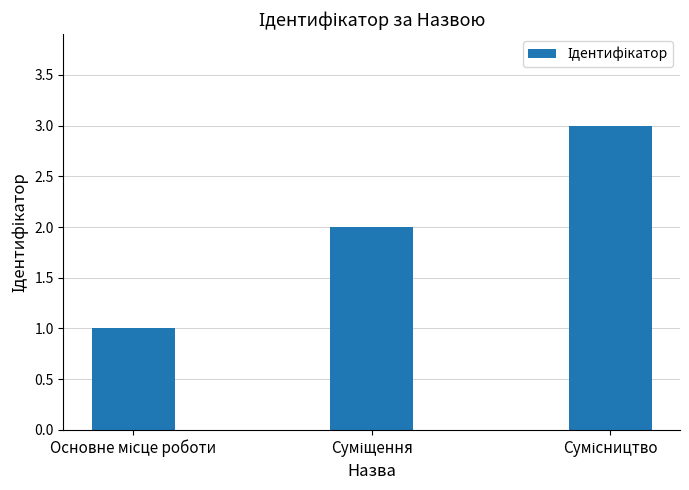

Reading left to right, list all the values displayed in this chart.

1	2	3